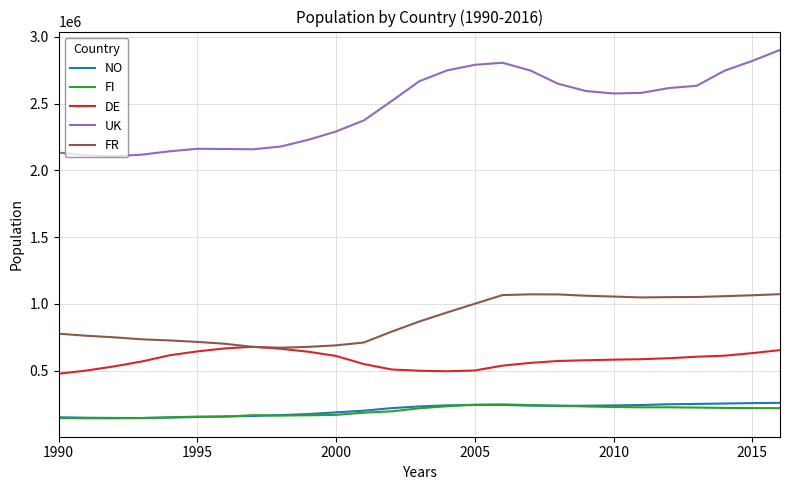

Which series has the largest total across all categories?

UK